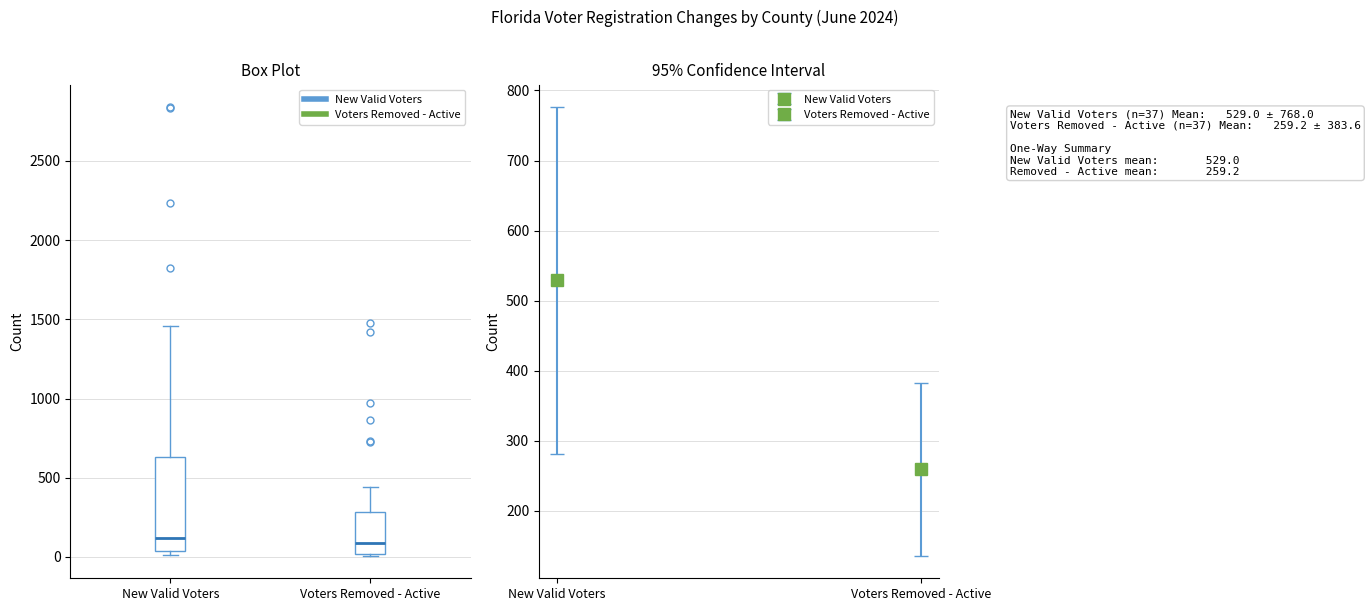

Comparing the boxes themselves (not the whiskers), which one is the tallest?

New Valid Voters